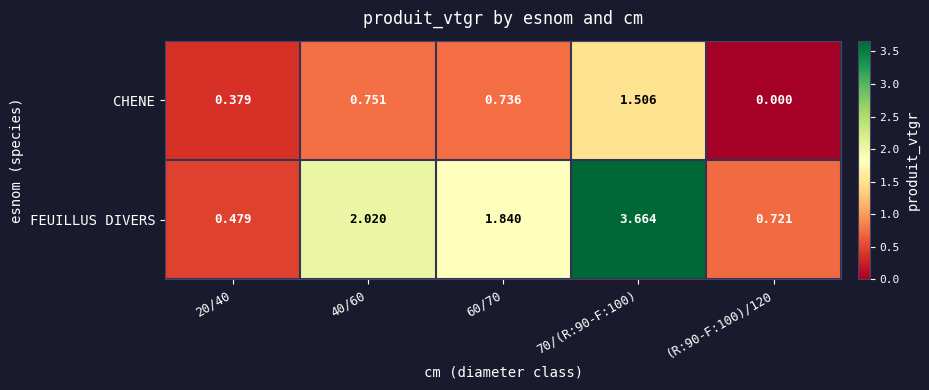

Rank the series by their average value, from lowest to highest.

CHENE, FEUILLUS DIVERS